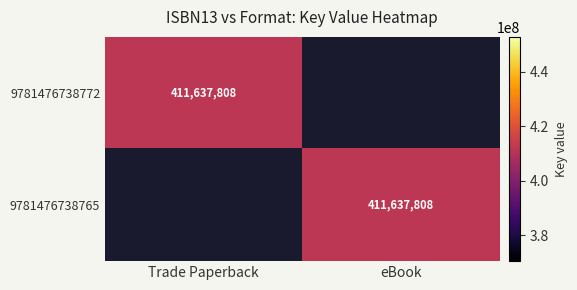

The 9781476738772 series shows 411637808 at Trade Paperback. True or false?

True